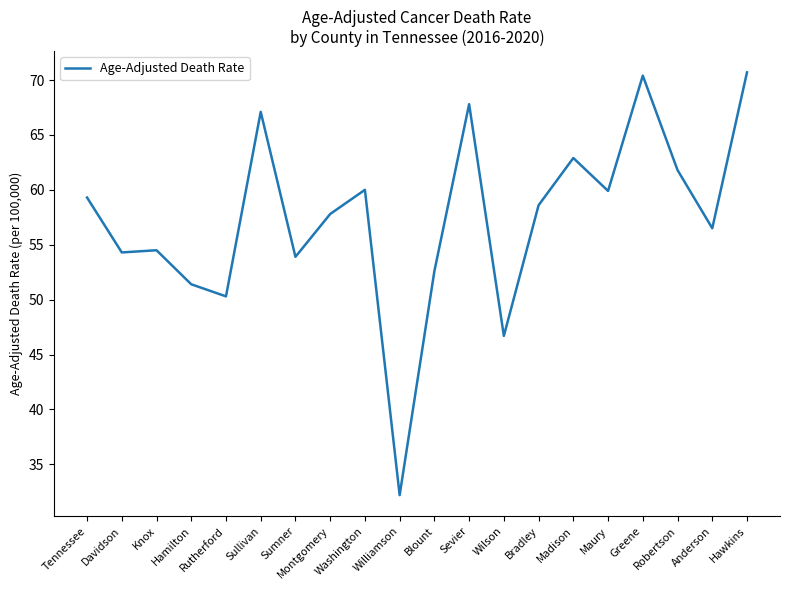

True or false: the data has more than 2 interior local peaks.

True